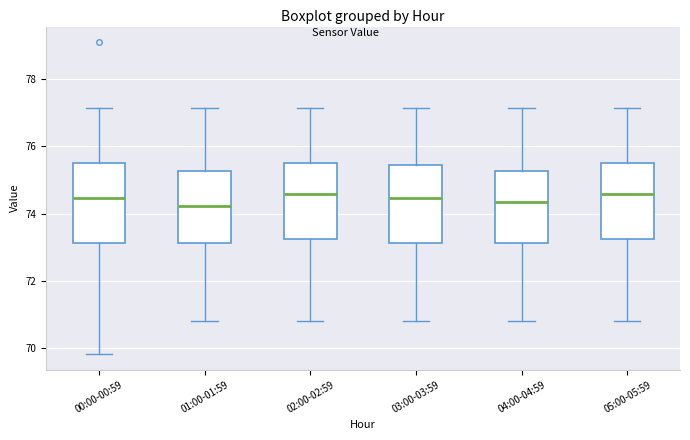

Reading left to right, transcribe this box plot: for each box, give where its median line is, the range the box spans, and where its two whiskers end, as read against the y-axis. The values are not printed on the chart, so give them approximately, as read against the axis.

00:00-00:59: median 74.4, box 73.2 to 75.6, whiskers 69.8 to 77.2
01:00-01:59: median 74.2, box 73.2 to 75.2, whiskers 70.8 to 77.2
02:00-02:59: median 74.6, box 73.2 to 75.6, whiskers 70.8 to 77.2
03:00-03:59: median 74.4, box 73.2 to 75.4, whiskers 70.8 to 77.2
04:00-04:59: median 74.4, box 73.2 to 75.2, whiskers 70.8 to 77.2
05:00-05:59: median 74.6, box 73.2 to 75.6, whiskers 70.8 to 77.2